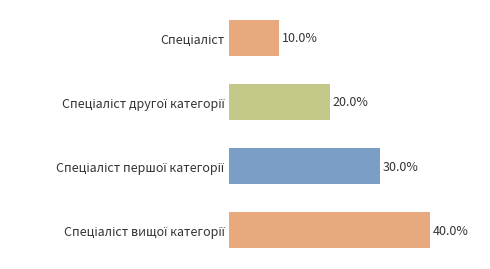

What is the smallest value displayed?

10